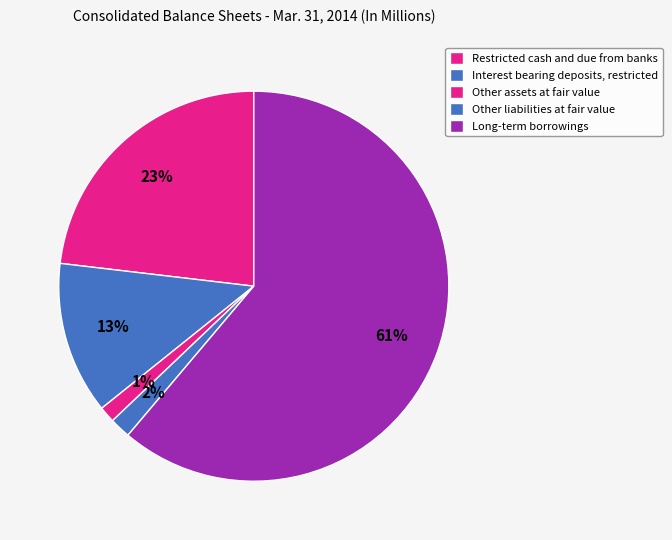

Is it true that Long-term borrowings is 61% of the pie?

True